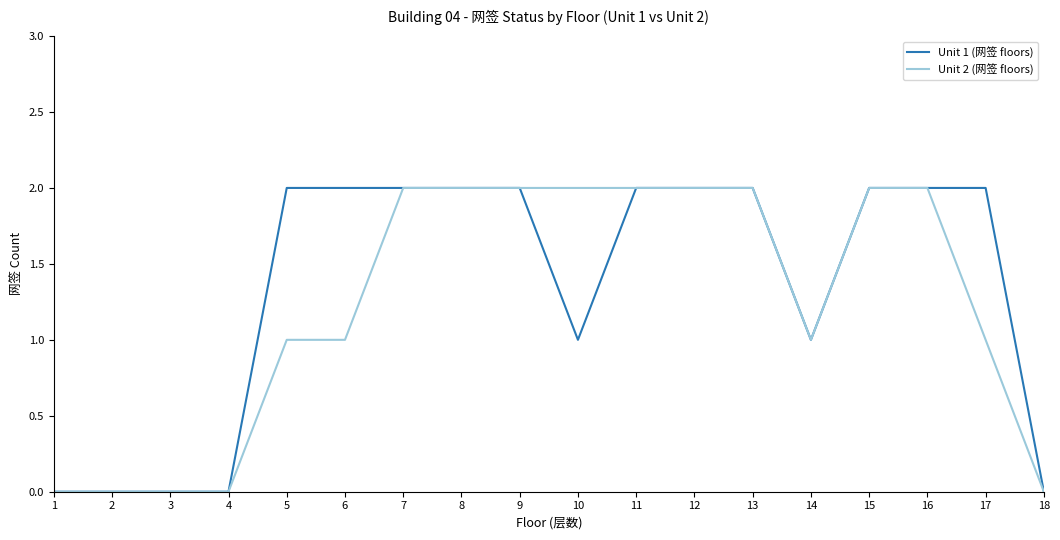

Is the value of Unit 2 (网签 floors) at 13 greater than the value of Unit 1 (网签 floors) at 4?

Yes